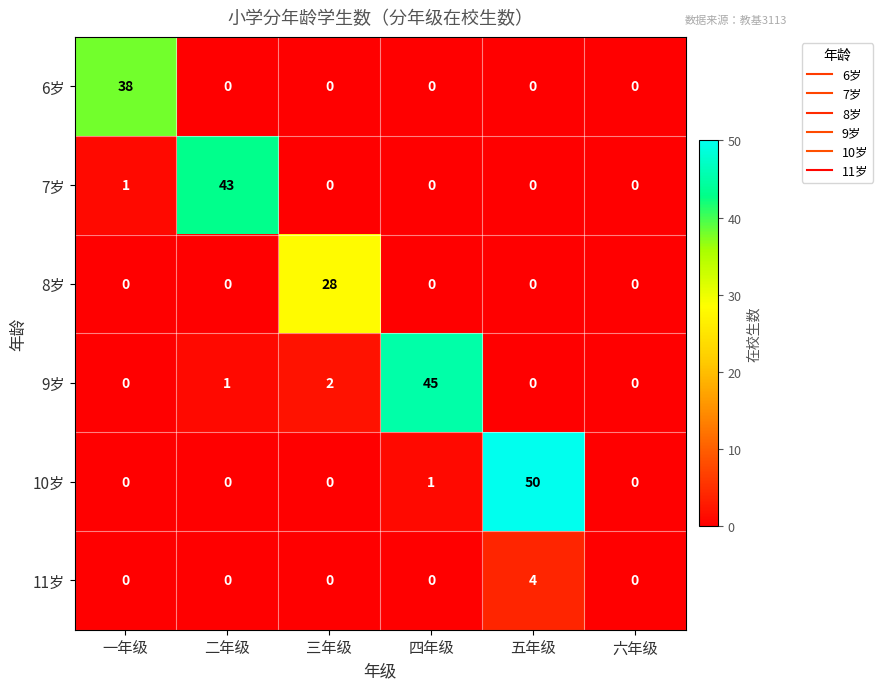

Rank the series by their maximum value, from lowest to highest.

11岁, 8岁, 6岁, 7岁, 9岁, 10岁